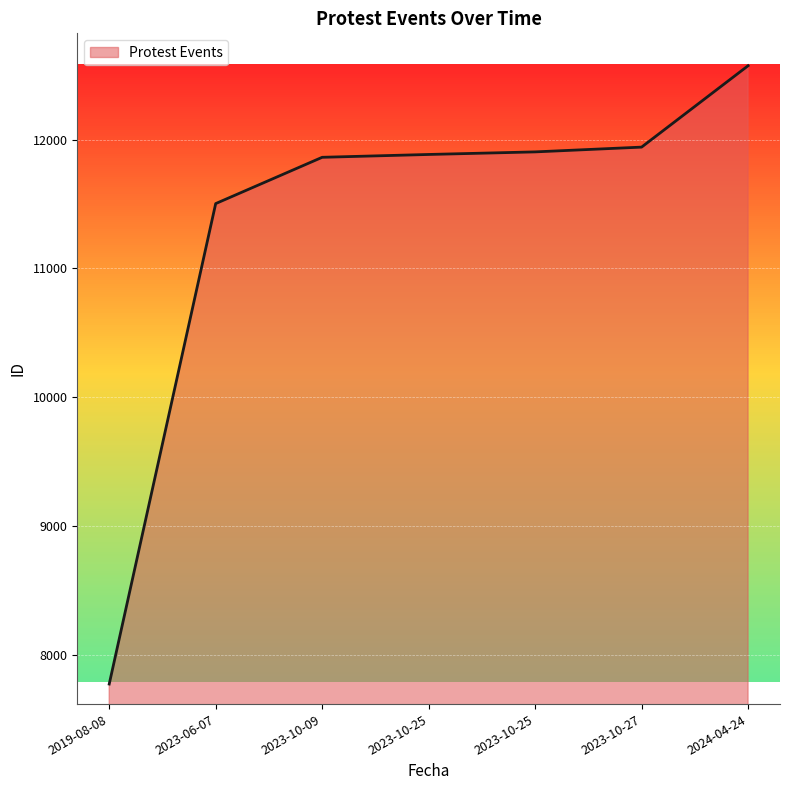

Reading right to left, extract all data points from this chart.

12572	11941	11904	11884	11862	11503	7777